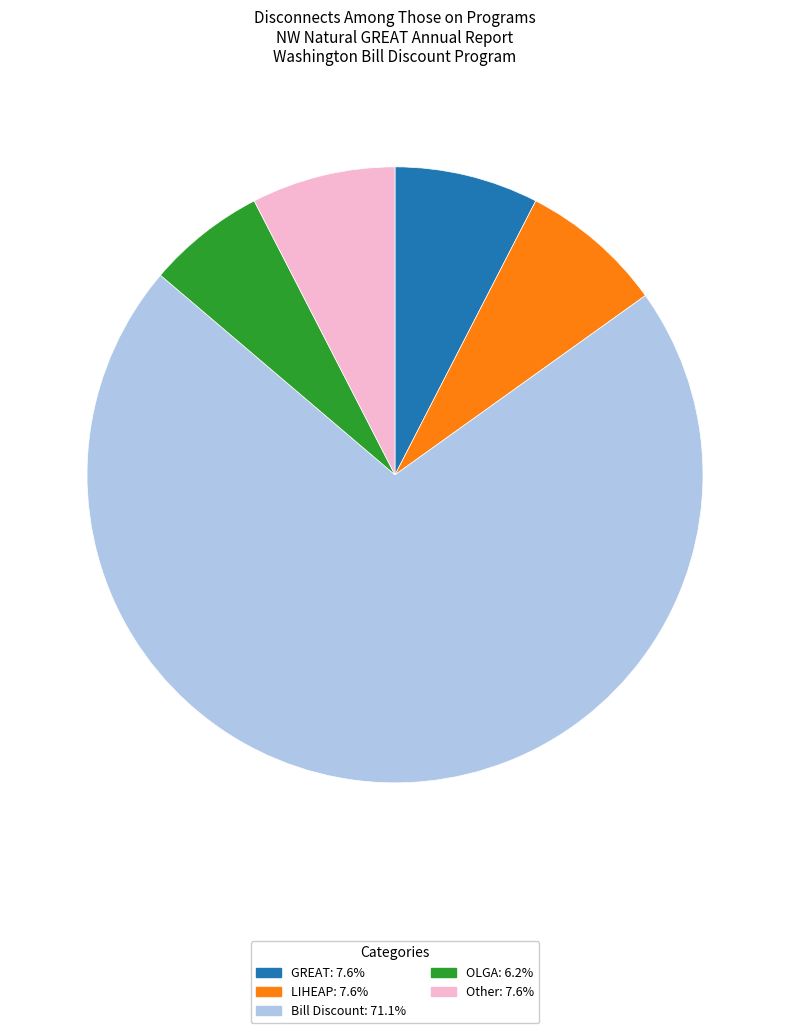

Is there any slice that represents more than half of the pie?

Yes